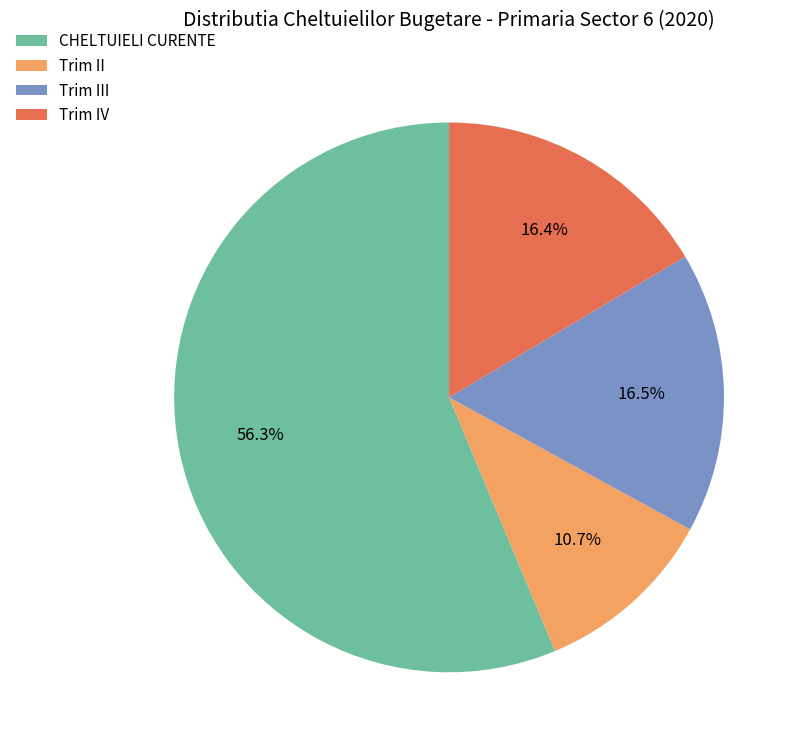

Which slice is the largest?

CHELTUIELI CURENTE